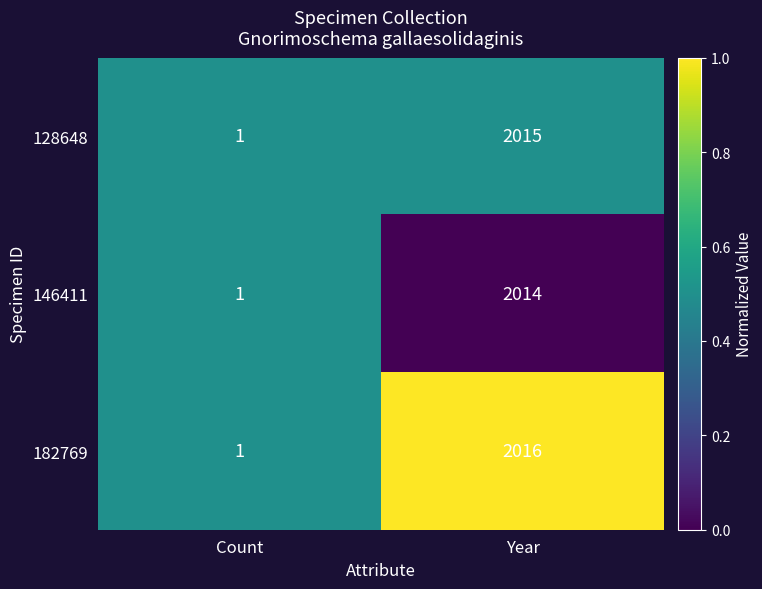

Reading left to right, extract all data points from this chart.

128648: 1	2015
146411: 1	2014
182769: 1	2016